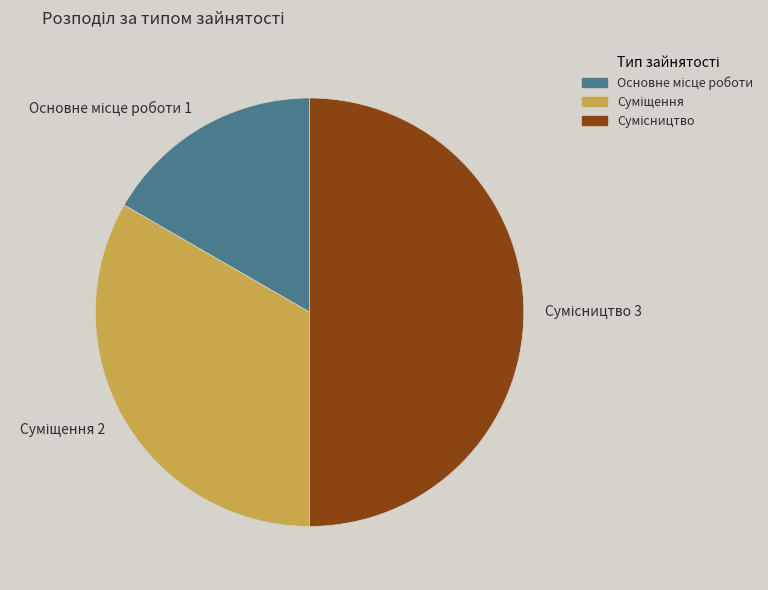

To the nearest percent, what is the difference between the largest and smallest slice percentages?

33%